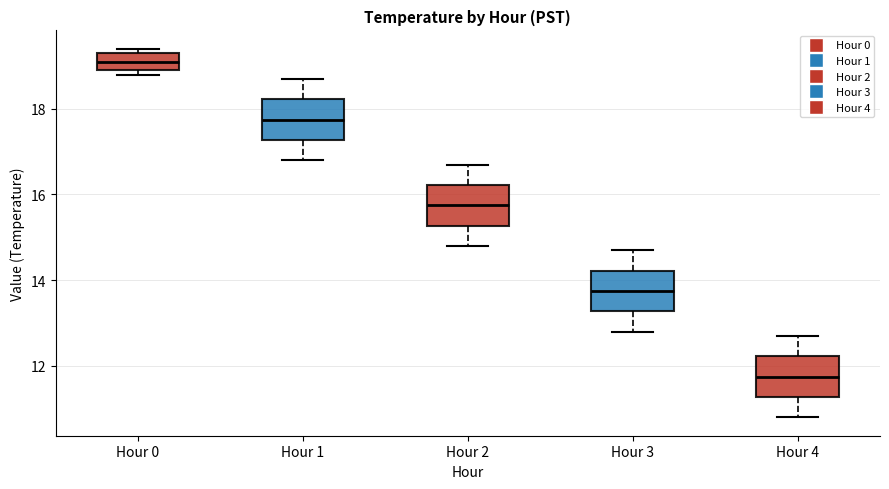

Where is the upper edge of the box for Hour 3 on the y-axis? The values are not printed on the chart, so give them approximately, as read against the axis.

14.2